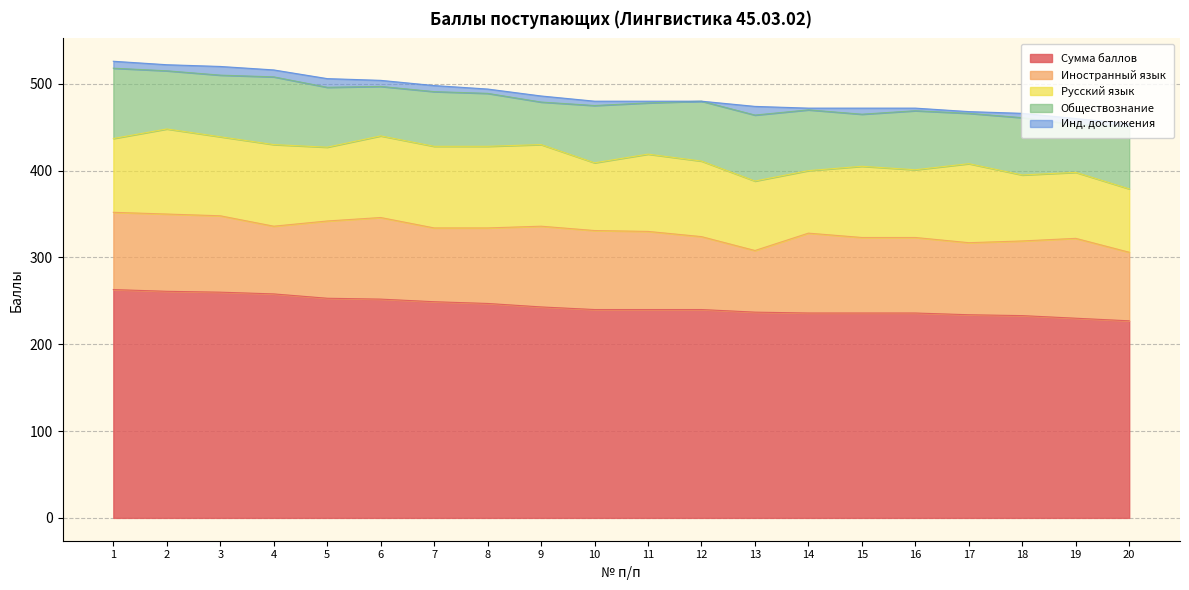

Reading left to right, list all the values displayed in this chart.

Сумма баллов: 1=263	2=261	3=260	4=258	5=253	6=252	7=249	8=247	9=243	10=240	11=240	12=240	13=237	14=236	15=236	16=236	17=234	18=233	19=230	20=227
Иностранный язык: 1=89	2=89	3=88	4=78	5=89	6=94	7=85	8=87	9=93	10=91	11=90	12=84	13=71	14=92	15=87	16=87	17=83	18=86	19=92	20=79
Русский язык: 1=85	2=98	3=91	4=94	5=85	6=94	7=94	8=94	9=94	10=78	11=89	12=87	13=80	14=72	15=82	16=78	17=91	18=76	19=76	20=73
Обществознание: 1=81	2=67	3=71	4=78	5=69	6=57	7=63	8=61	9=49	10=66	11=59	12=69	13=76	14=70	15=60	16=68	17=58	18=66	19=55	20=72
Инд. достижения: 1=8	2=7	3=10	4=8	5=10	6=7	7=7	8=5	9=7	10=5	11=2	12=0	13=10	14=2	15=7	16=3	17=2	18=5	19=7	20=3